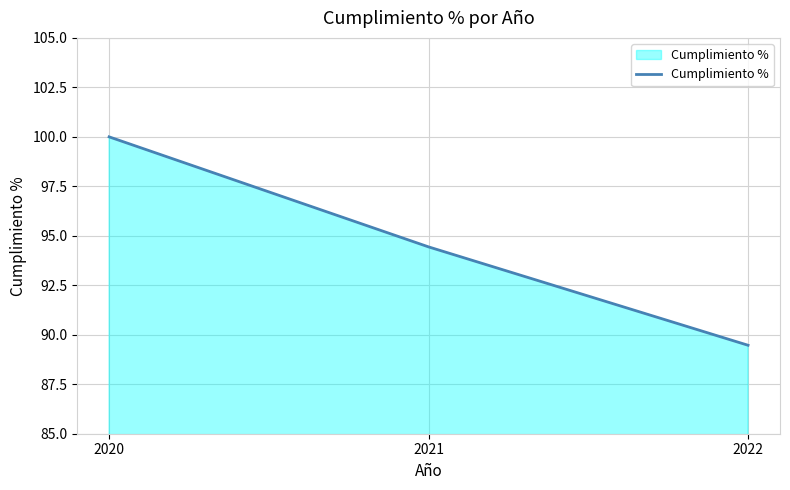

What is the sum of the values at 2020 and 2022?

189.5